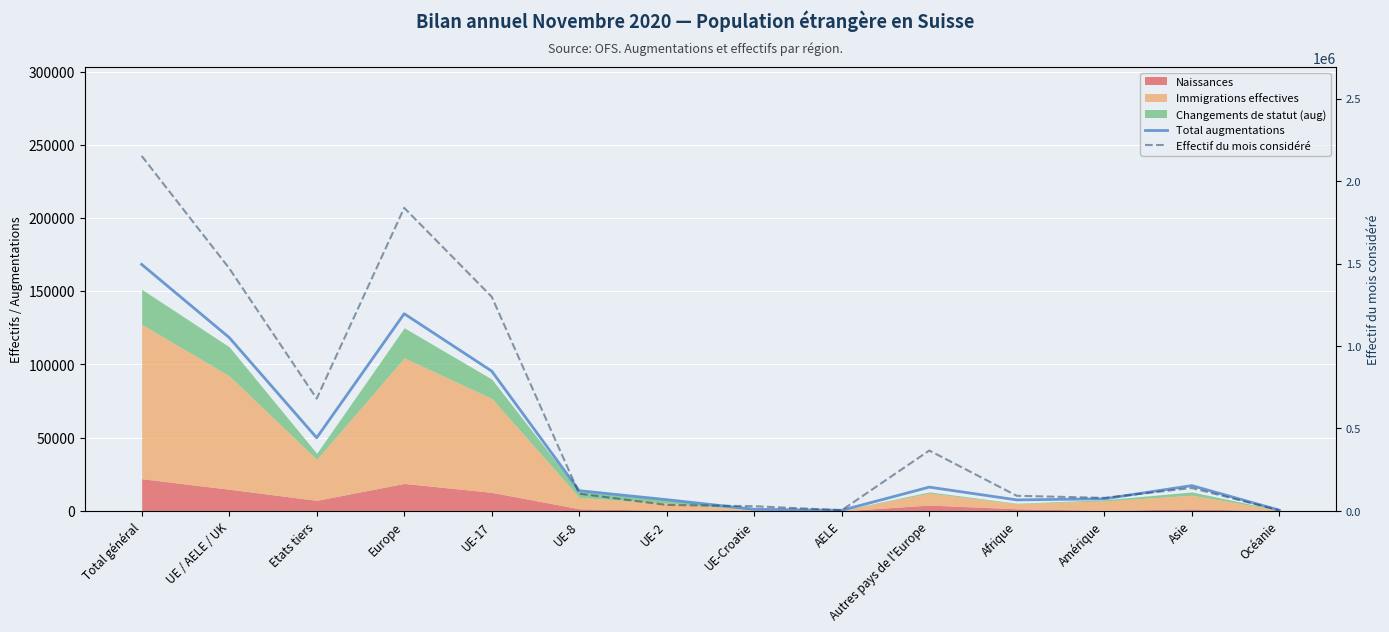

Which label corresponds to the smallest value in the chart?

AELE